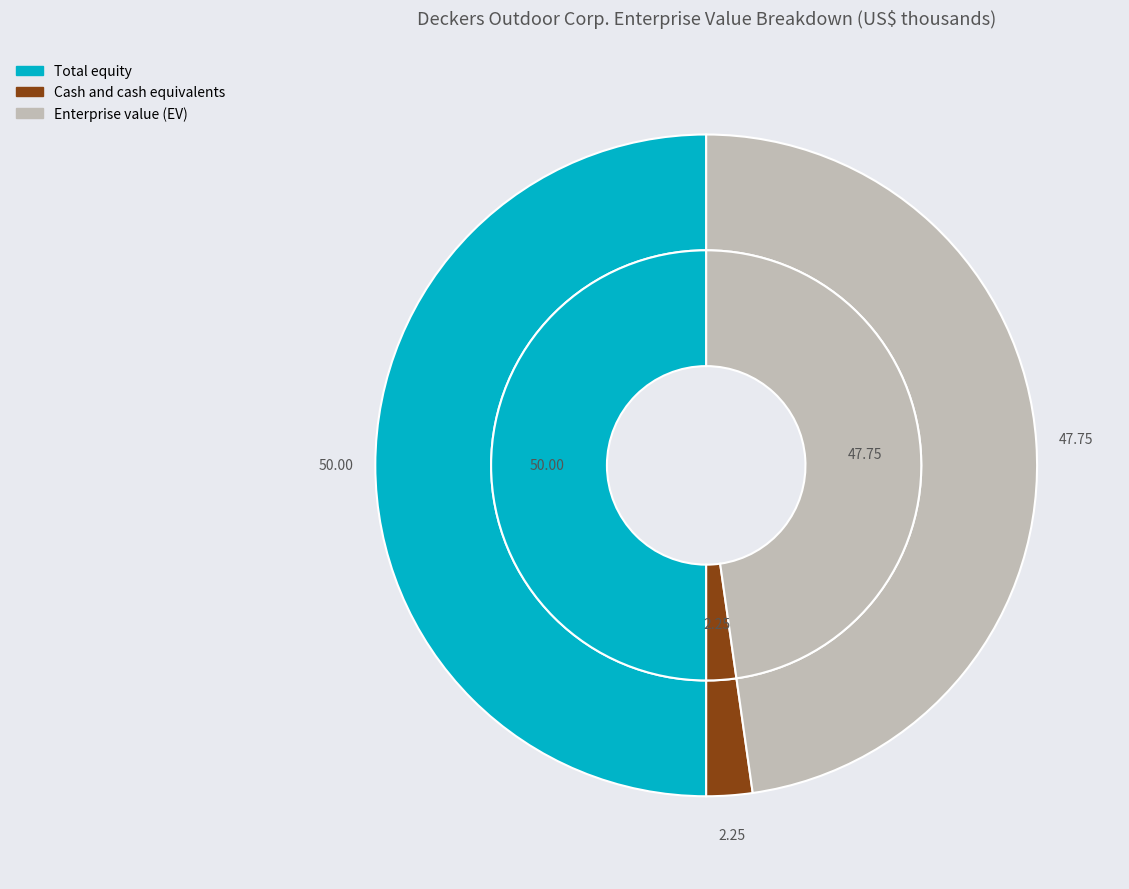

To the nearest percent, what portion does Enterprise value (EV) represent?

48%